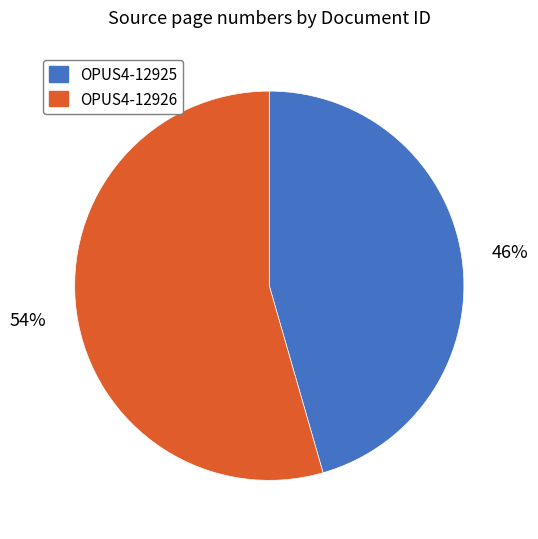

How many slices are in this pie chart?

2